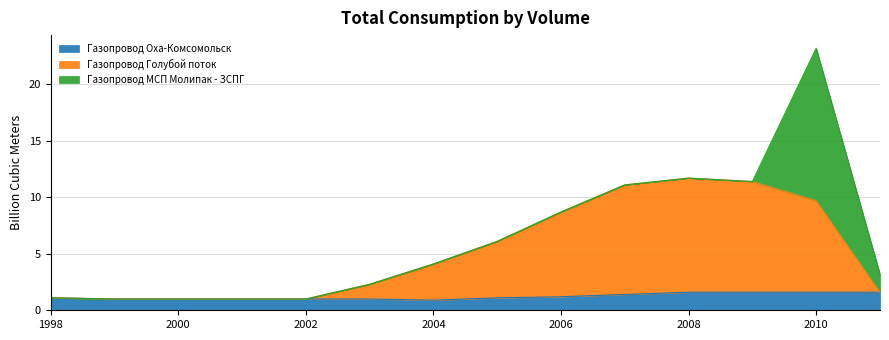

How many lines are shown in the chart?

3